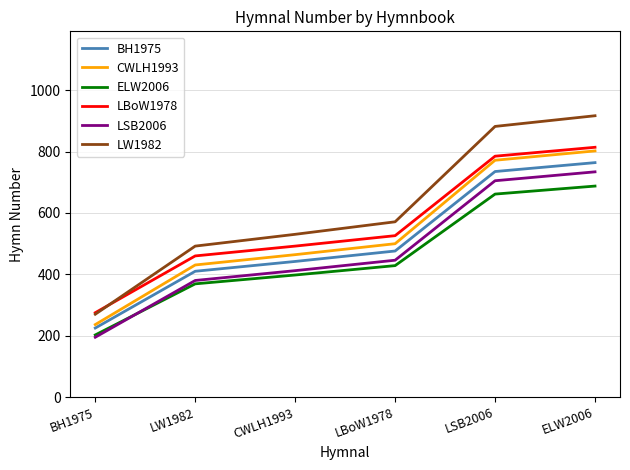

What is the average value of the ELW2006 series?

457.8